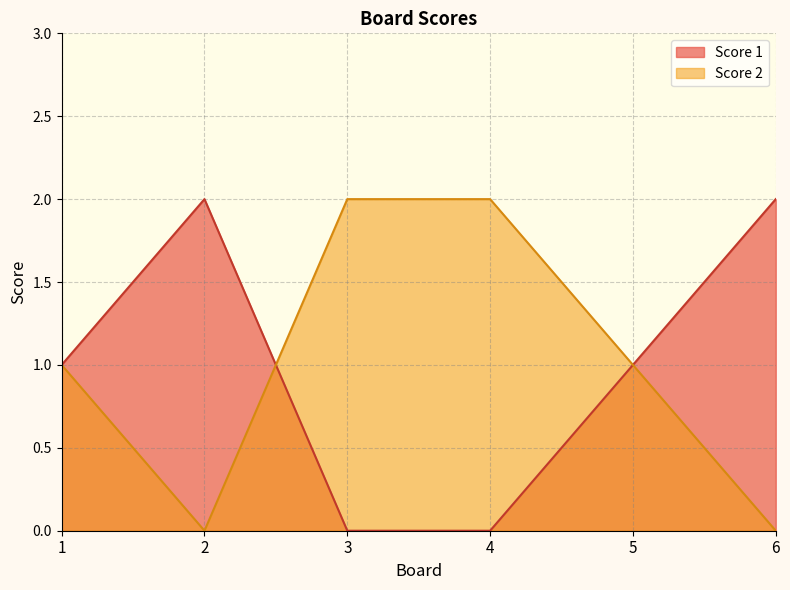

Which series changed the most between 4 and 6?

Score 1